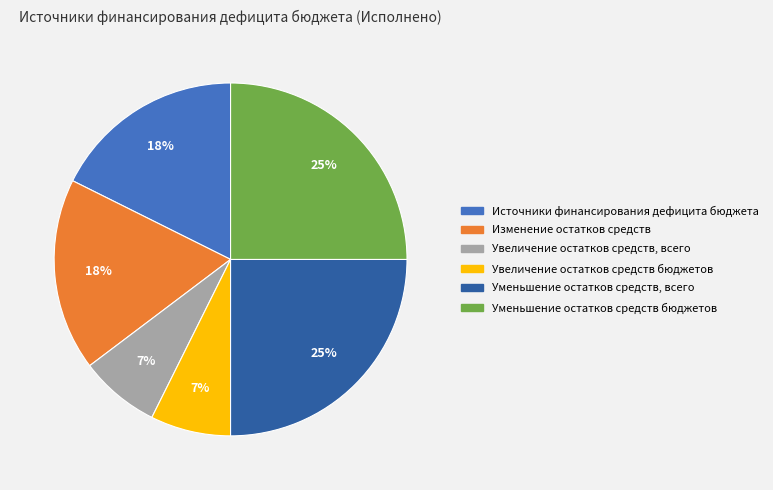

Combined, do Увеличение остатков средств бюджетов and Уменьшение остатков средств бюджетов account for over 50%?

No